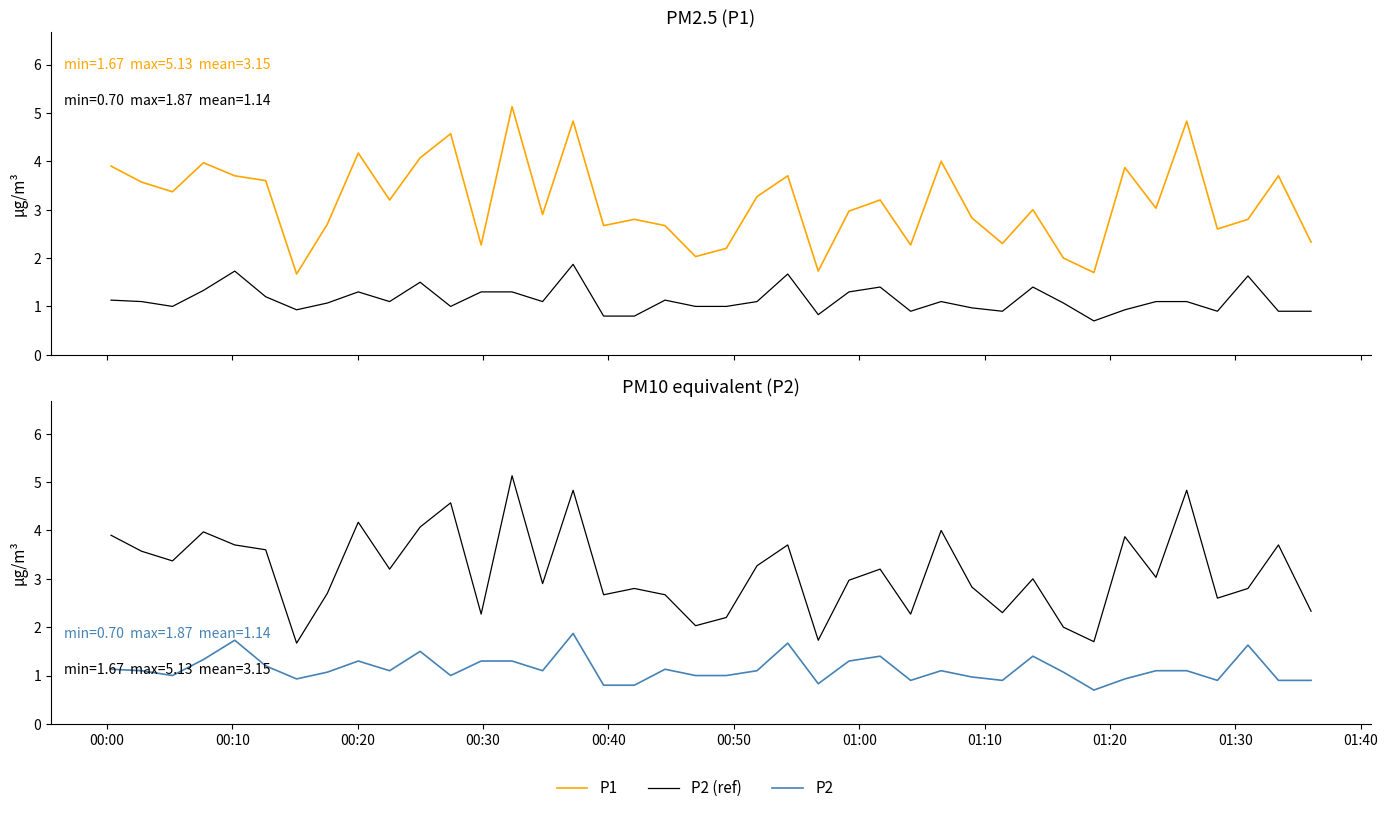

Reading left to right, transcribe all the data shown in this chart.

P1: 3.9	3.6	3.4	4.0	3.7	3.6	1.7	2.7	4.2	3.2	4.1	4.6	2.3	5.1	2.9	4.8	2.7	2.8	2.7	2.0	2.2	3.3	3.7	1.7	3.0	3.2	2.3	4.0	2.8	2.3	3.0	2.0	1.7	3.9	3.0	4.8	2.6	2.8	3.7	2.3
P2 (ref): 1.1	1.1	1.0	1.3	1.7	1.2	0.9	1.1	1.3	1.1	1.5	1.0	1.3	1.3	1.1	1.9	0.8	0.8	1.1	1.0	1.0	1.1	1.7	0.8	1.3	1.4	0.9	1.1	1.0	0.9	1.4	1.1	0.7	0.9	1.1	1.1	0.9	1.6	0.9	0.9
P2: 1.1	1.1	1.0	1.3	1.7	1.2	0.9	1.1	1.3	1.1	1.5	1.0	1.3	1.3	1.1	1.9	0.8	0.8	1.1	1.0	1.0	1.1	1.7	0.8	1.3	1.4	0.9	1.1	1.0	0.9	1.4	1.1	0.7	0.9	1.1	1.1	0.9	1.6	0.9	0.9
P1 (ref): 3.9	3.6	3.4	4.0	3.7	3.6	1.7	2.7	4.2	3.2	4.1	4.6	2.3	5.1	2.9	4.8	2.7	2.8	2.7	2.0	2.2	3.3	3.7	1.7	3.0	3.2	2.3	4.0	2.8	2.3	3.0	2.0	1.7	3.9	3.0	4.8	2.6	2.8	3.7	2.3